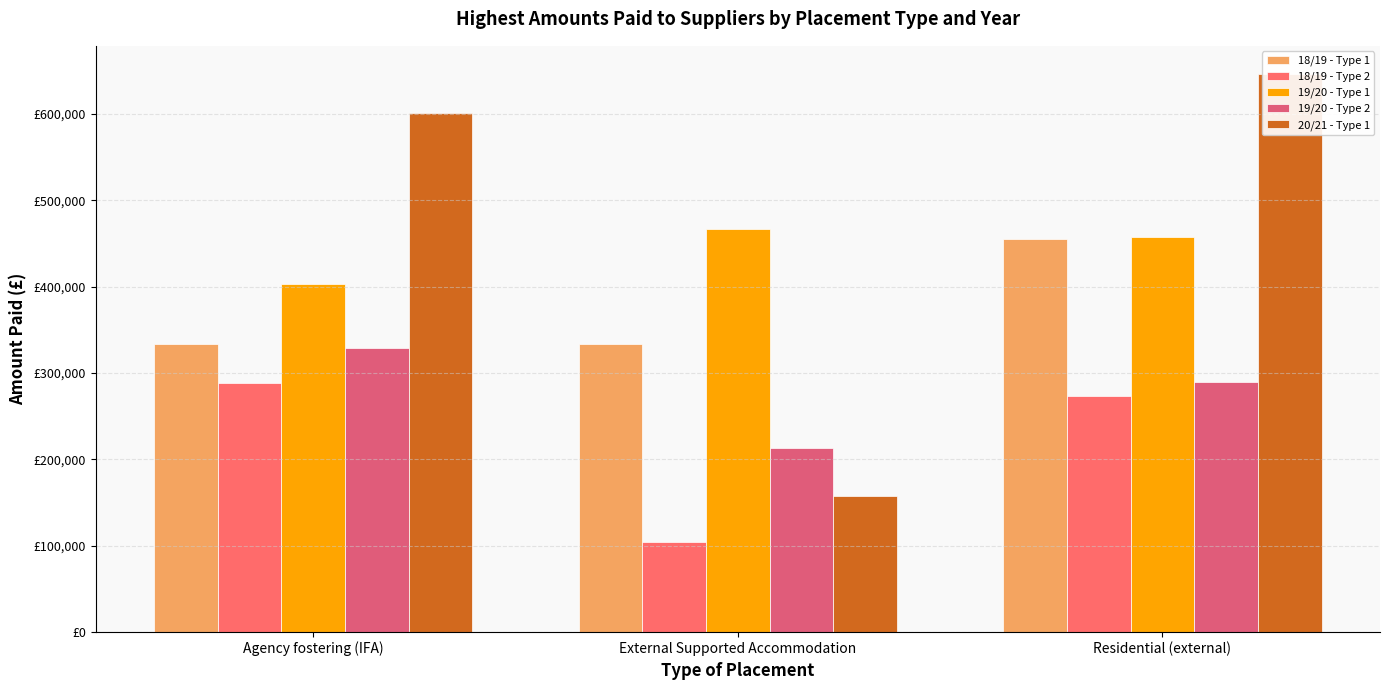

Are the bars horizontal?

No